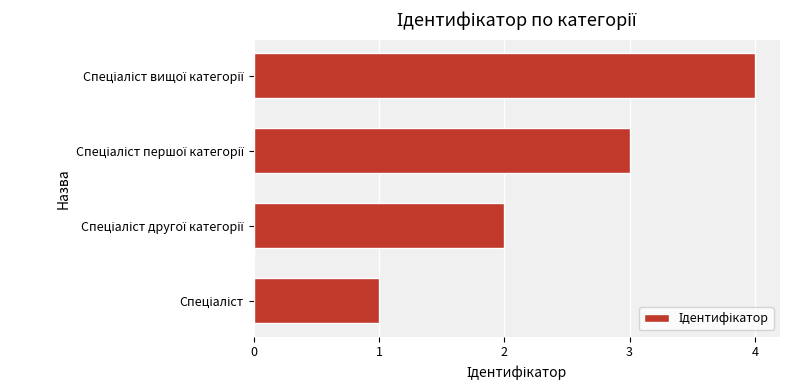

How many bars are there in total?

4